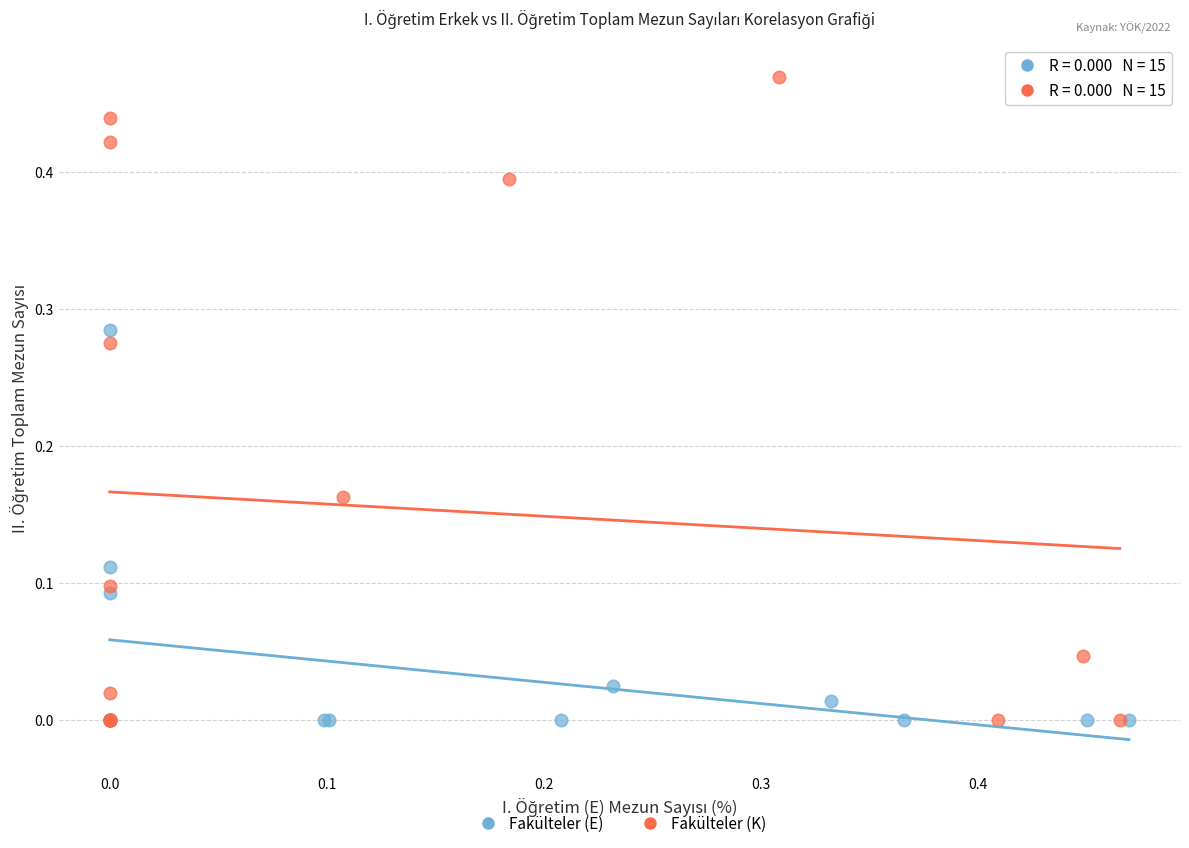

Which series contains the highest Y value?

Fakülteler (K)